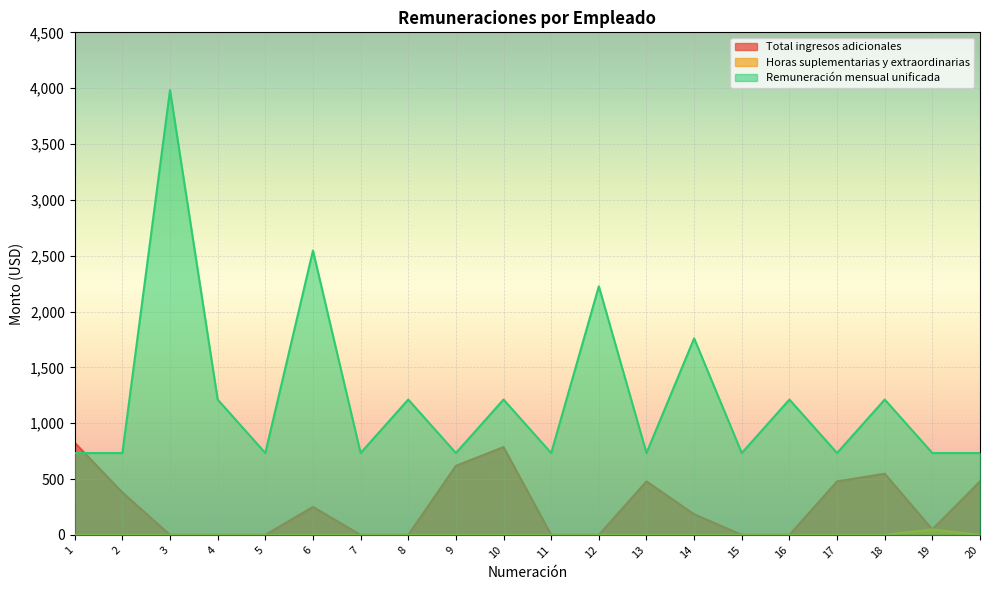

True or false: Remuneración mensual unificada has a value of 1212.0 at 8.

True